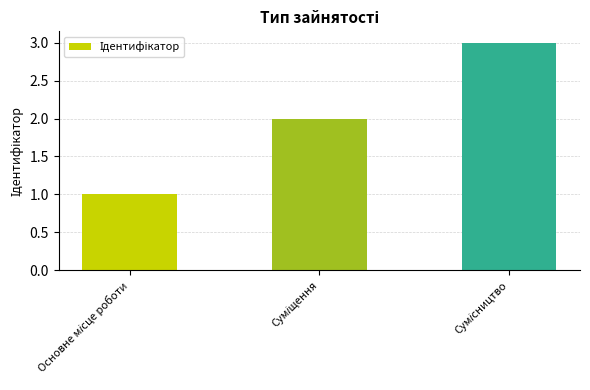

What is the greatest value displayed?

3